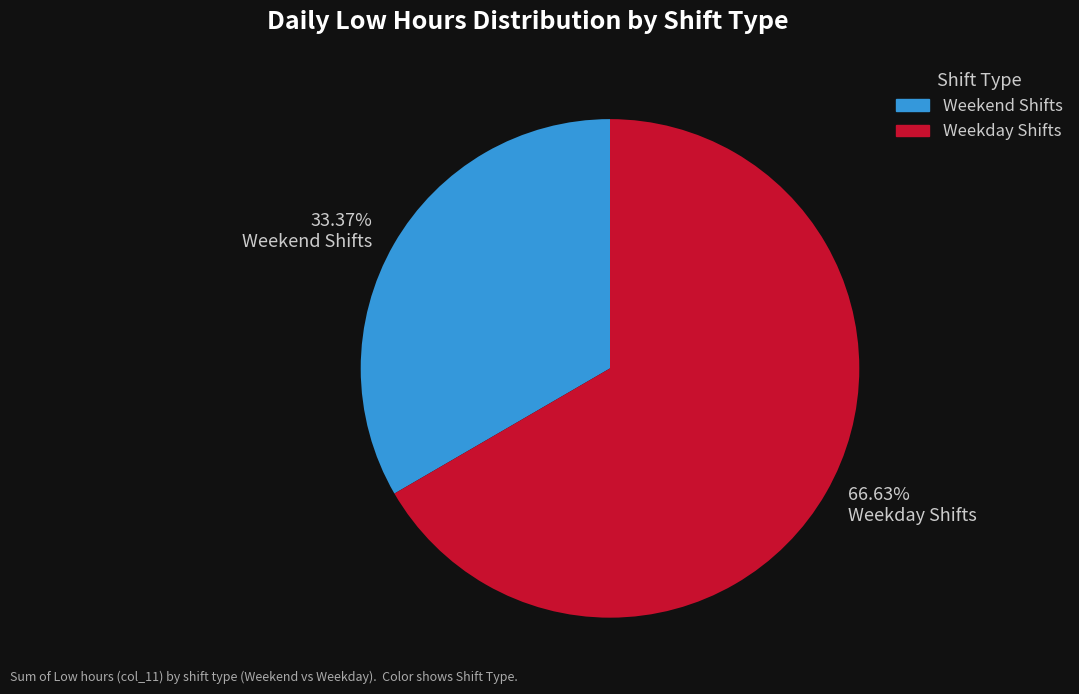

Do 33.37% Weekend Shifts and 66.63% Weekday Shifts together represent more than half of the pie?

Yes